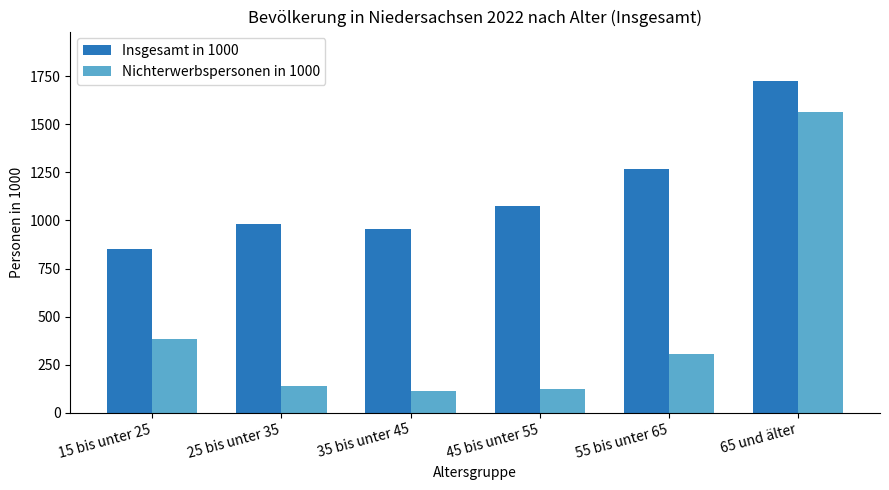

What is the sum of all Insgesamt in 1000 values?

6854